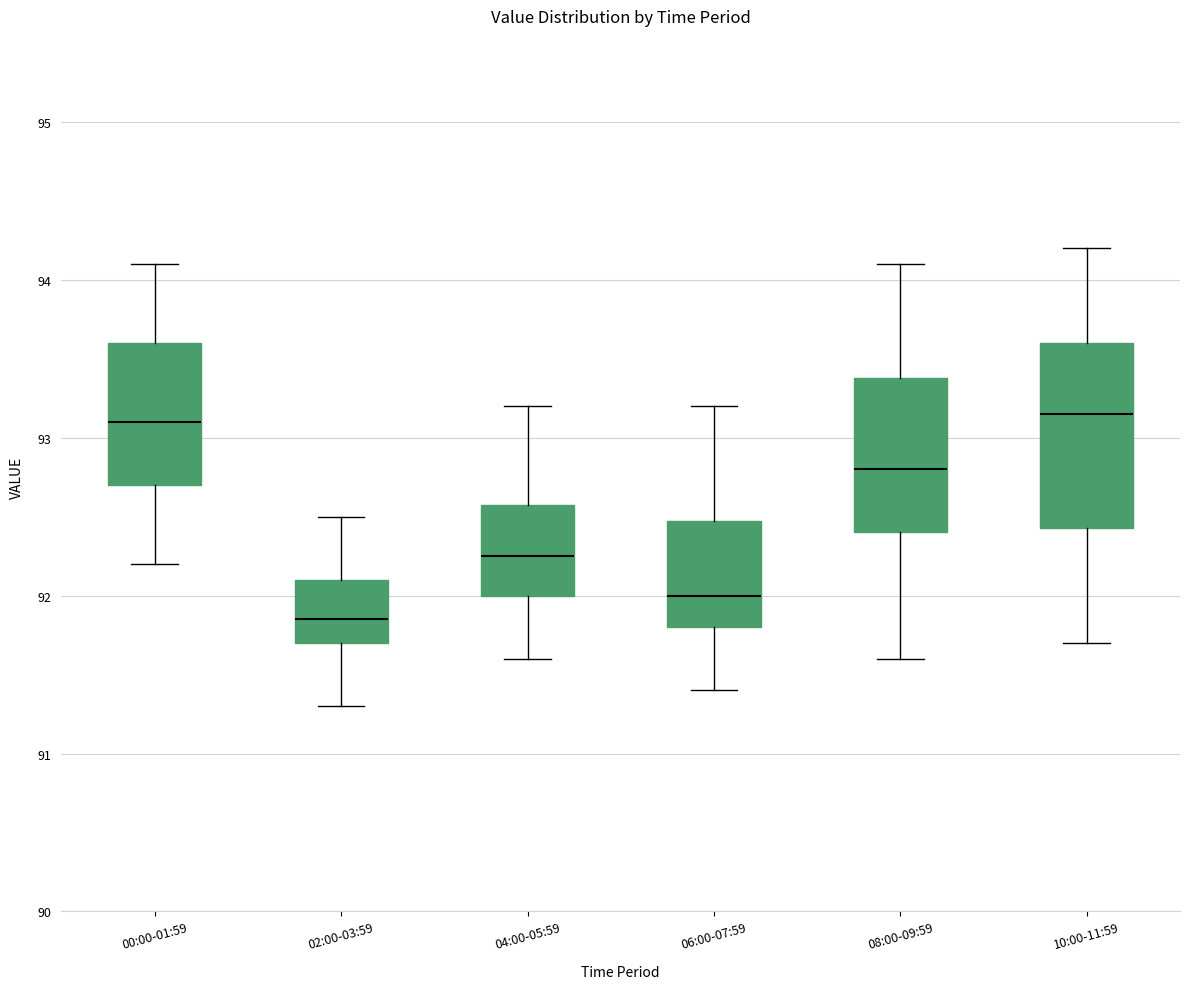

Reading left to right, transcribe this box plot: for each box, give where its median line is, the range the box spans, and where its two whiskers end, as read against the y-axis. The values are not printed on the chart, so give them approximately, as read against the axis.

00:00-01:59: median 93.1, box 92.7 to 93.6, whiskers 92.2 to 94.1
02:00-03:59: median 91.9, box 91.7 to 92.1, whiskers 91.3 to 92.5
04:00-05:59: median 92.3, box 92.0 to 92.6, whiskers 91.6 to 93.2
06:00-07:59: median 92.0, box 91.8 to 92.5, whiskers 91.4 to 93.2
08:00-09:59: median 92.8, box 92.4 to 93.4, whiskers 91.6 to 94.1
10:00-11:59: median 93.2, box 92.4 to 93.6, whiskers 91.7 to 94.2